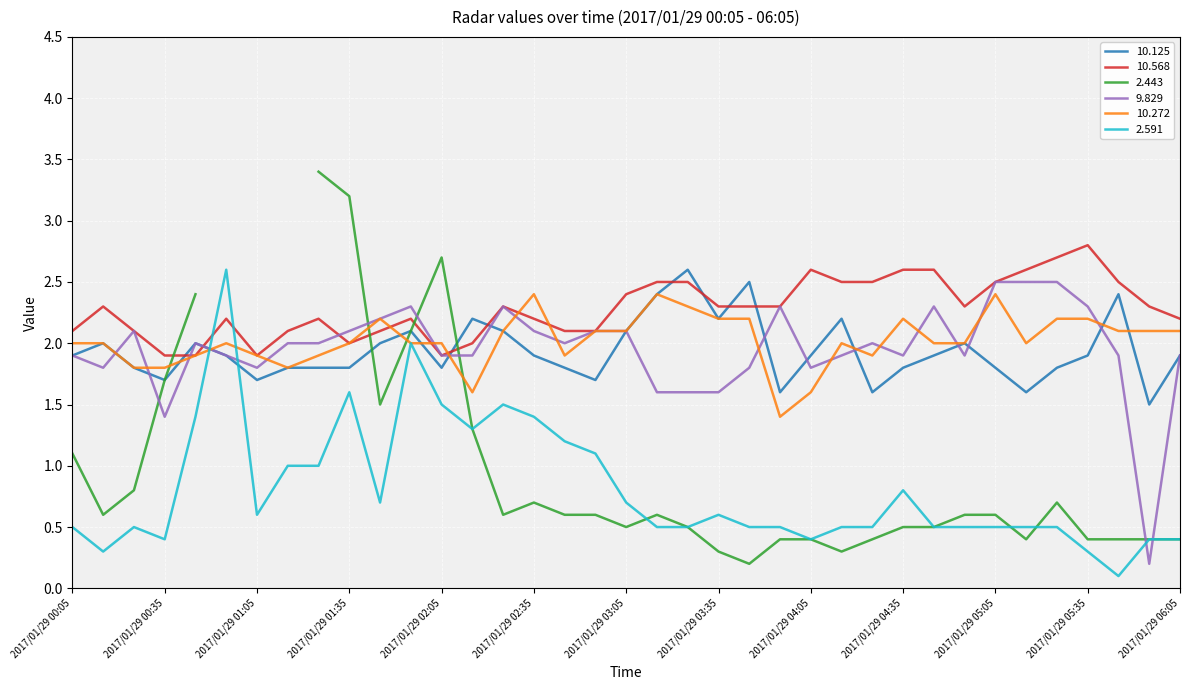

At which category does   2.591 reach its first local valley?

2017/01/29 00:15